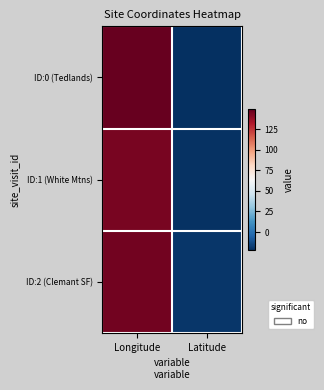

How many categories are shown in the chart?

2